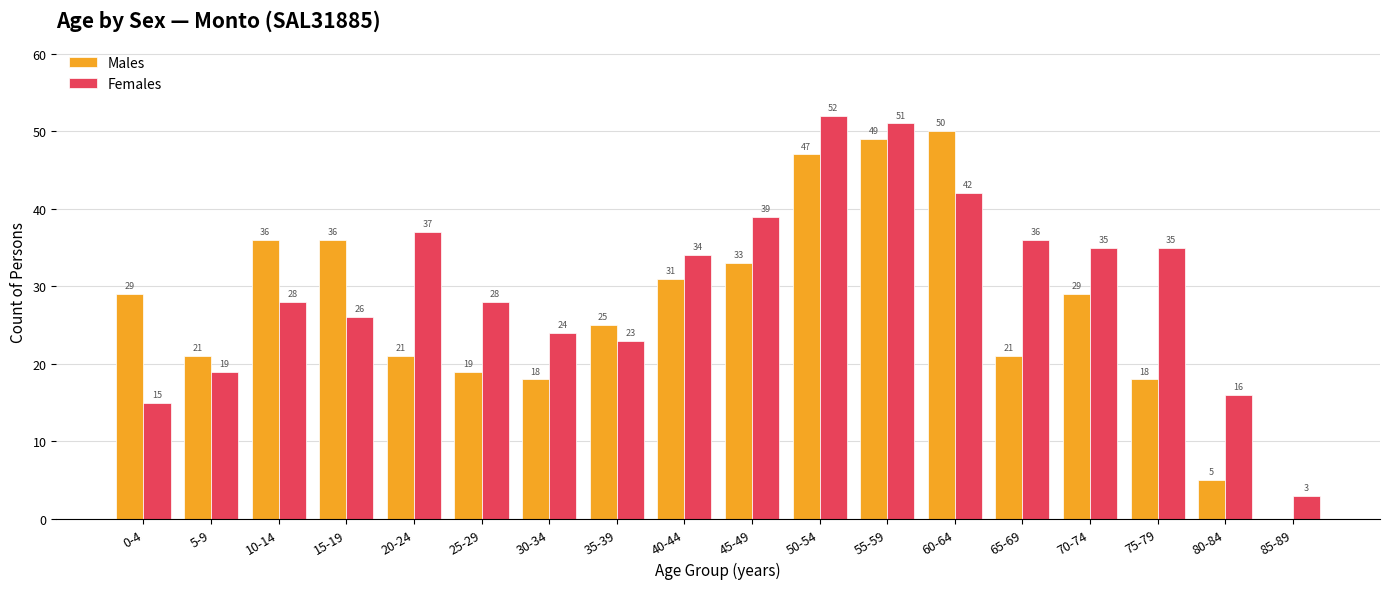

Which series has the widest spread of values?

Males